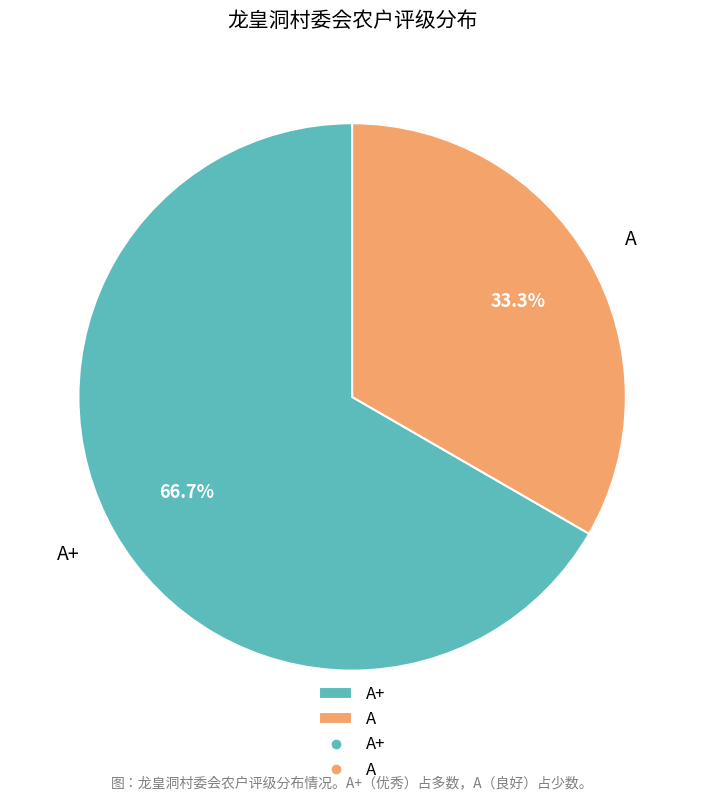

The A slice represents 33% of the pie. True or false?

True